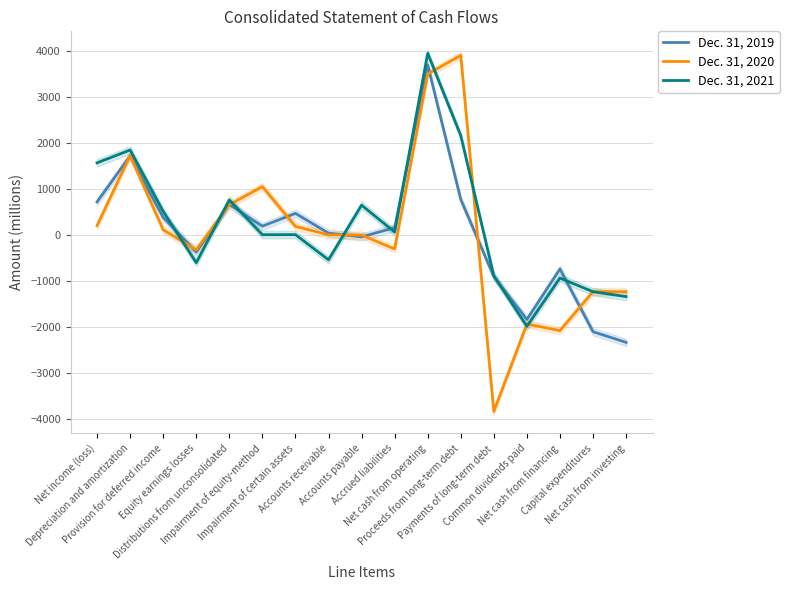

Reading left to right, list all the values displayed in this chart.

Dec. 31, 2019: Net income (loss)=714	Depreciation and amortization=1714	Provision for deferred income=376	Equity earnings losses=-375	Distributions from unconsolidated=657	Impairment of equity-method=186	Impairment of certain assets=464	Accounts receivable=34	Accounts payable=-46	Accrued liabilities=153	Net cash from operating=3693	Proceeds from long-term debt=767	Payments of long-term debt=-909	Common dividends paid=-1842	Net cash from financing=-745	Capital expenditures=-2109	Net cash from investing=-2340
Dec. 31, 2020: Net income (loss)=198	Depreciation and amortization=1721	Provision for deferred income=108	Equity earnings losses=-328	Distributions from unconsolidated=653	Impairment of equity-method=1046	Impairment of certain assets=182	Accounts receivable=-2	Accounts payable=-7	Accrued liabilities=-309	Net cash from operating=3496	Proceeds from long-term debt=3899	Payments of long-term debt=-3841	Common dividends paid=-1941	Net cash from financing=-2085	Capital expenditures=-1239	Net cash from investing=-1238
Dec. 31, 2021: Net income (loss)=1562	Depreciation and amortization=1842	Provision for deferred income=509	Equity earnings losses=-608	Distributions from unconsolidated=757	Impairment of equity-method=0	Impairment of certain assets=2	Accounts receivable=-545	Accounts payable=643	Accrued liabilities=58	Net cash from operating=3945	Proceeds from long-term debt=2155	Payments of long-term debt=-894	Common dividends paid=-1992	Net cash from financing=-942	Capital expenditures=-1239	Net cash from investing=-1345